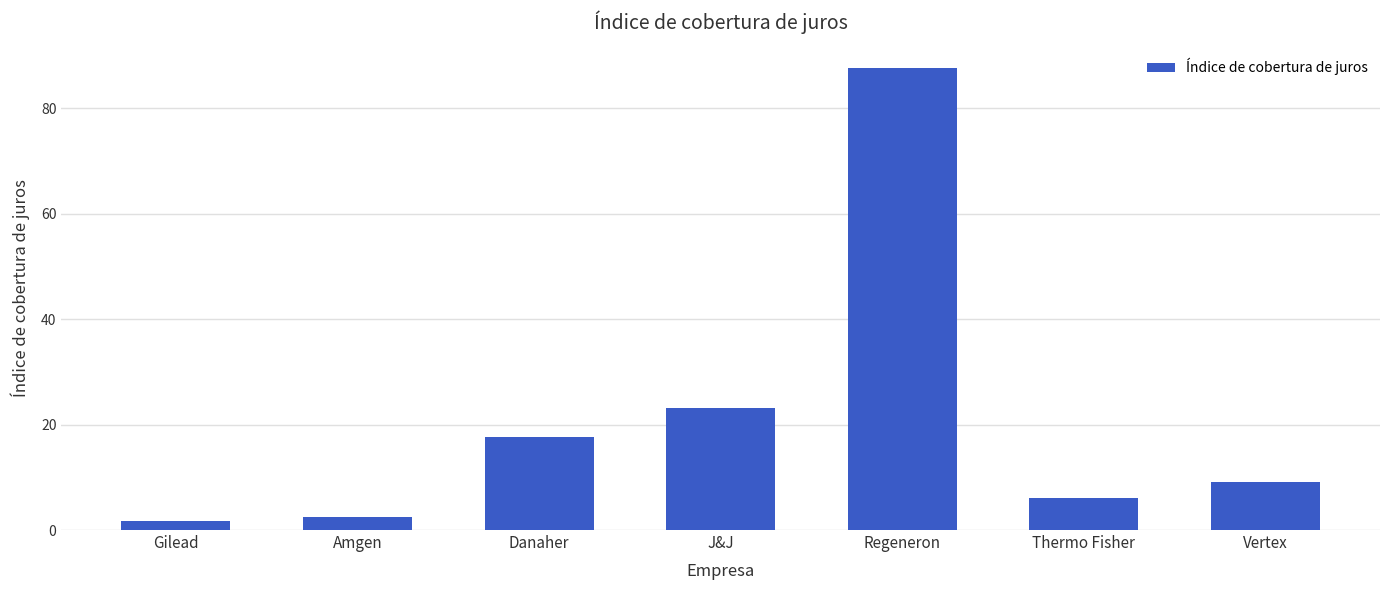

Reading right to left, transcribe all the data shown in this chart.

9.1	6.0	87.6	23.1	17.7	2.5	1.7